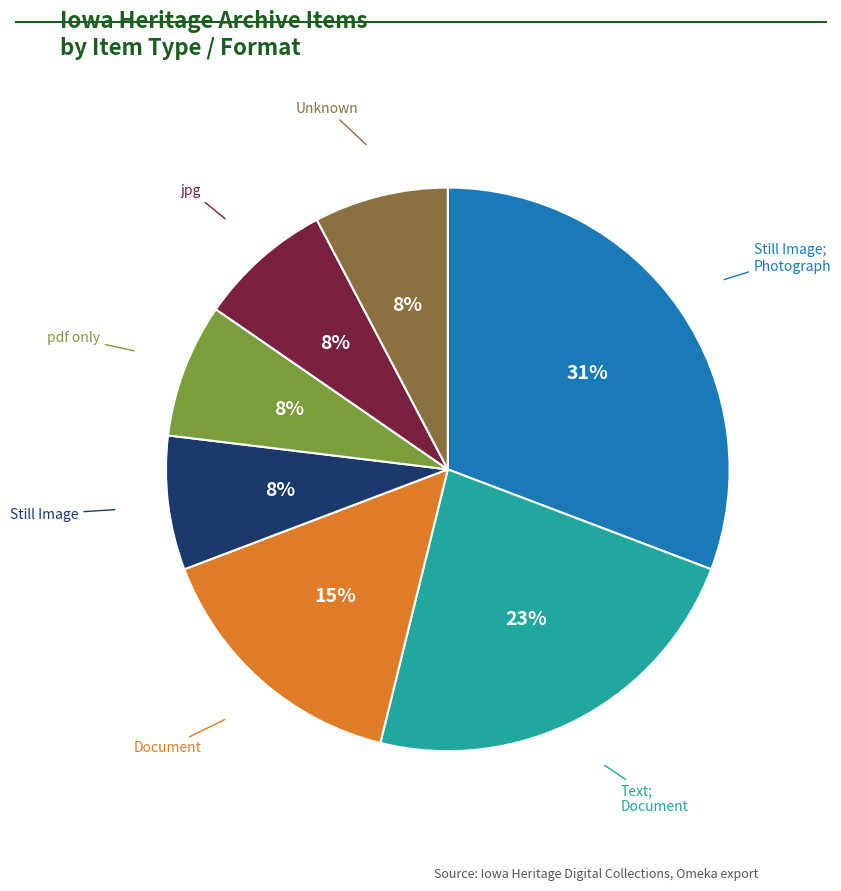

To the nearest percent, what is the difference between the largest and smallest slice percentages?

23%